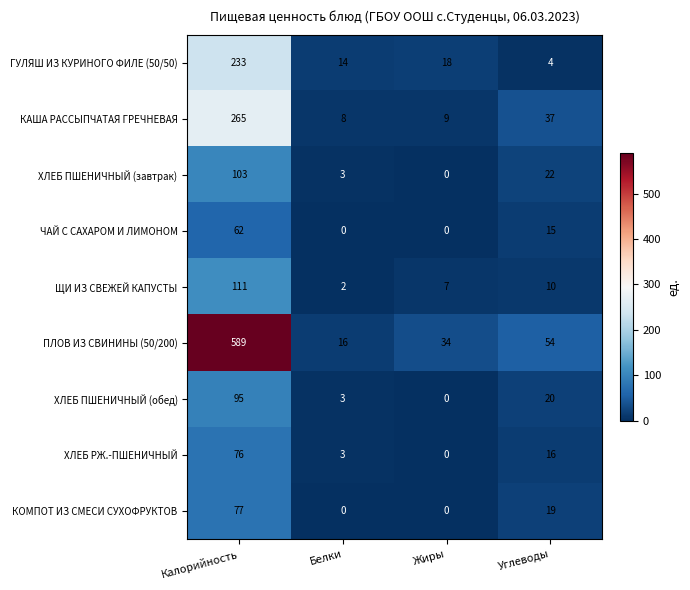

How many distinct data groups are displayed?

9